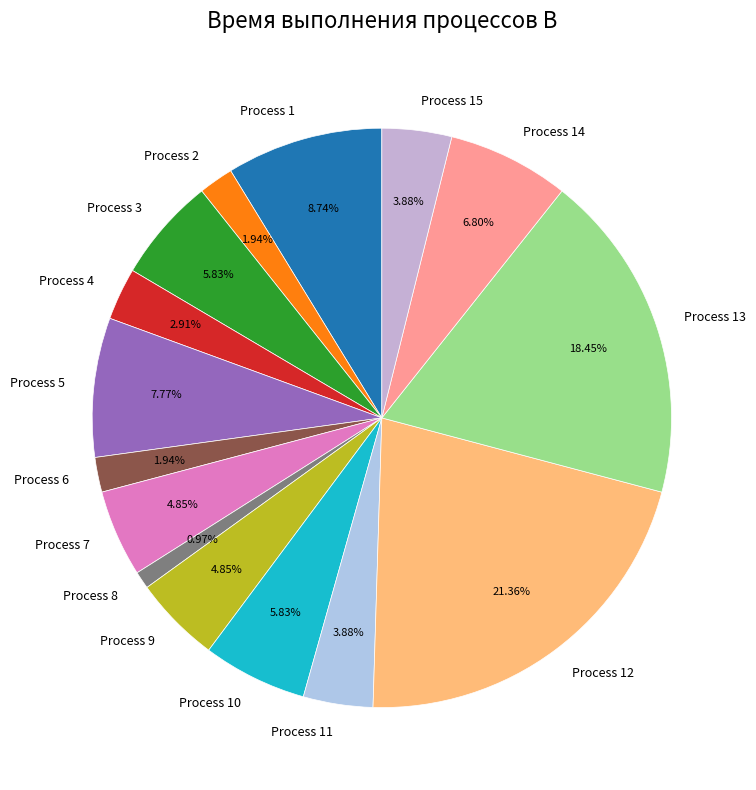

What is the ratio of the value at Process 15 to the value at Process 5?

0.5